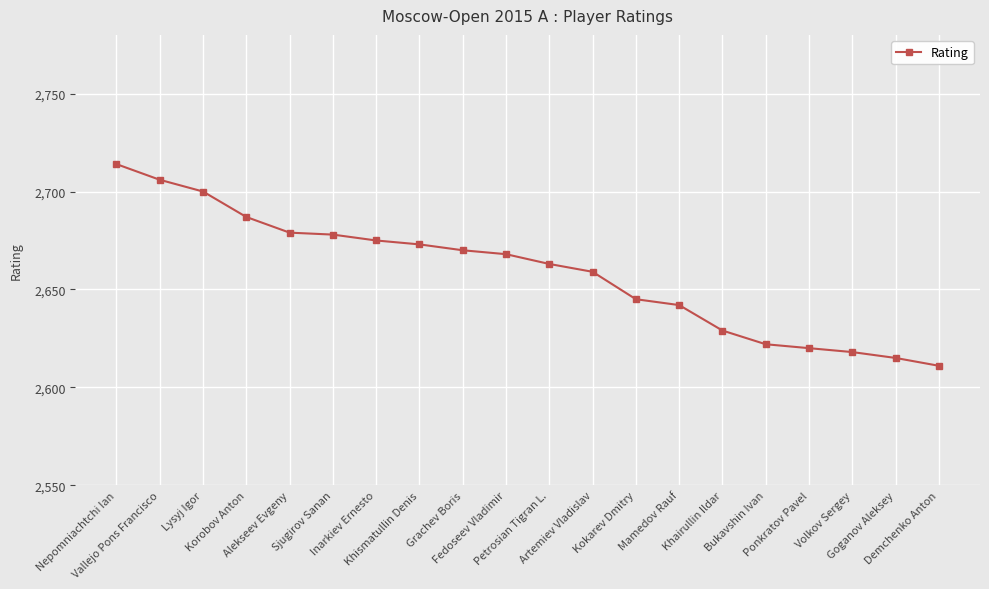

What is the sum of the values at Ponkratov Pavel and Goganov Aleksey?

5235